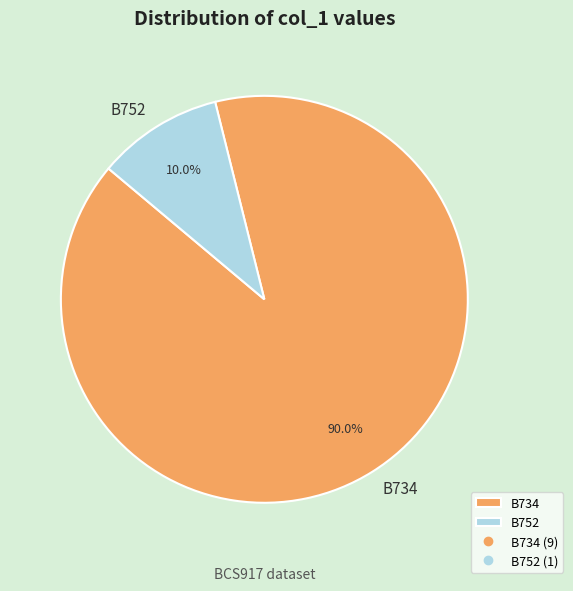

Which slice is the smallest?

B752